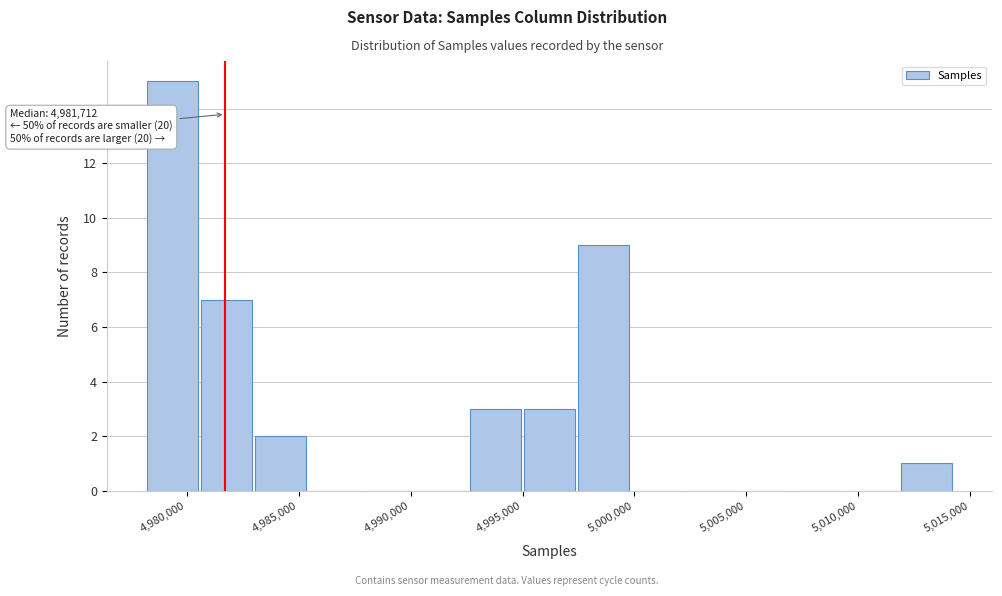

Which range on the x-axis has the tallest bar?

4978000 to 4980500